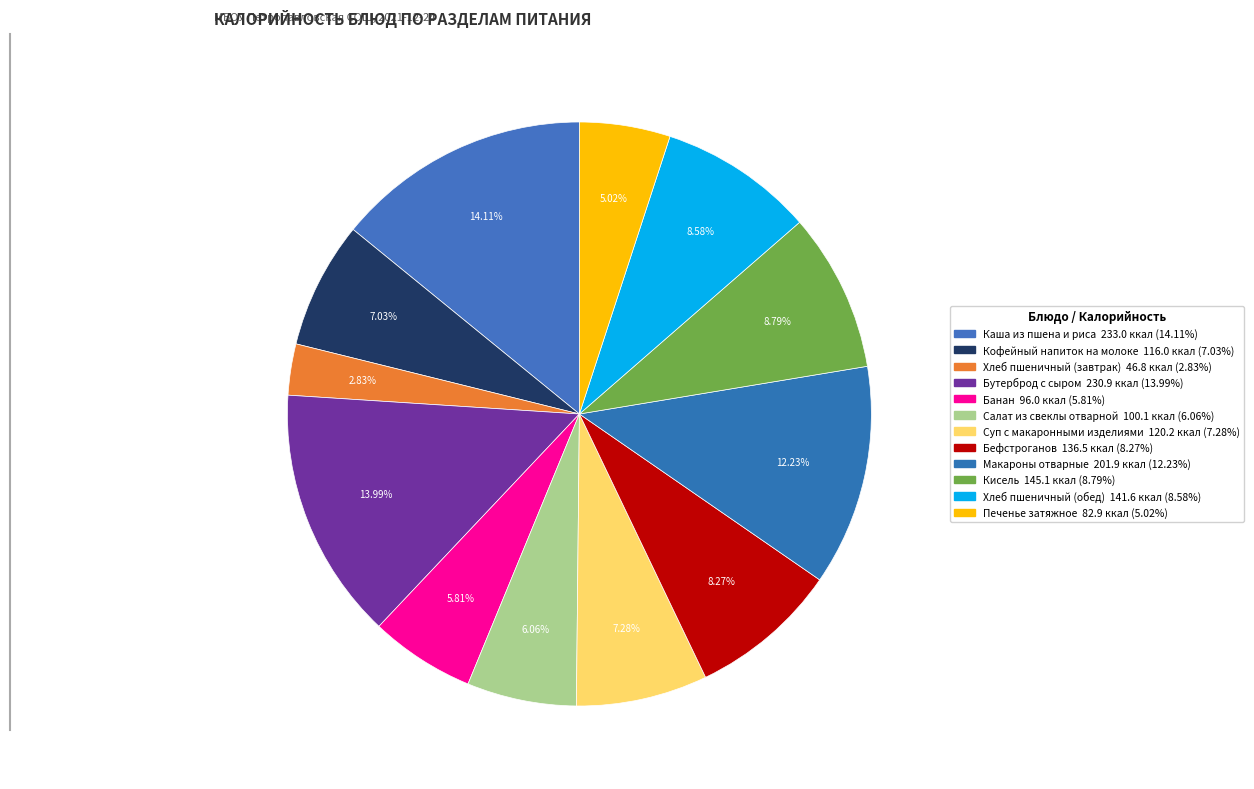

How many slices are in this pie chart?

12